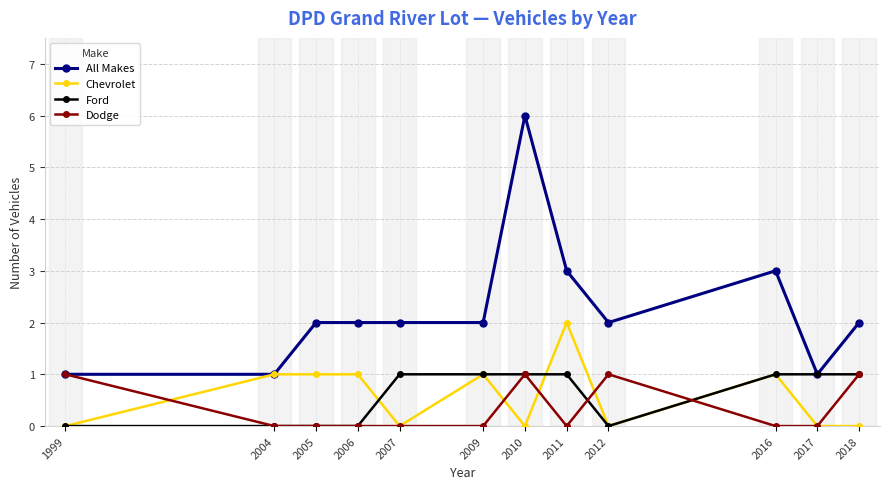

Is it true that Ford equals 1 at 2004?

False